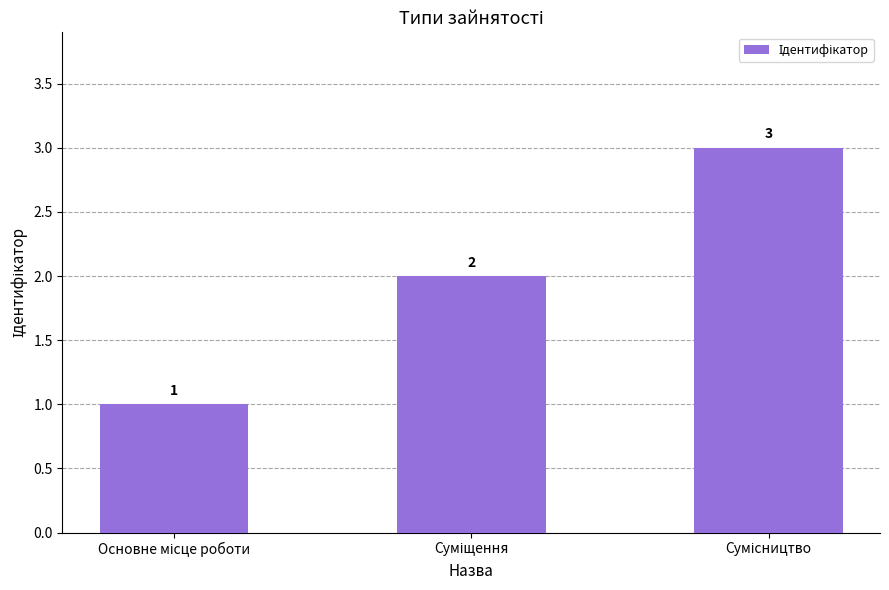

Are the bars grouped side by side (vs. stacked)?

No